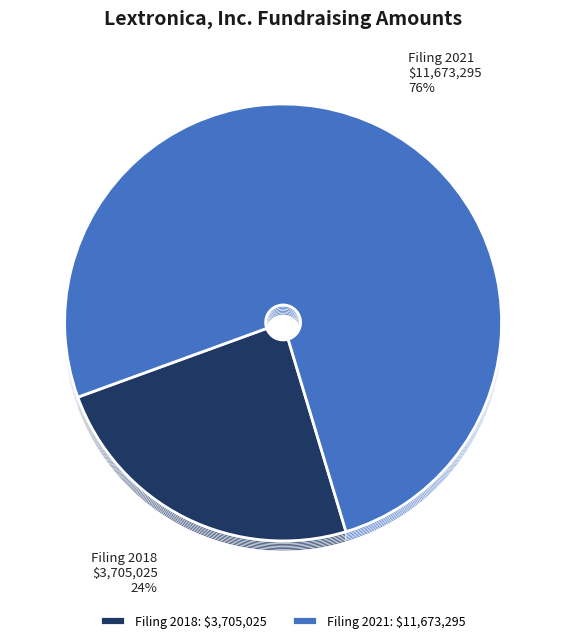

To the nearest percent, what is the combined percentage of 0001733913-21-000001 and 0001733913-18-000002?

100%